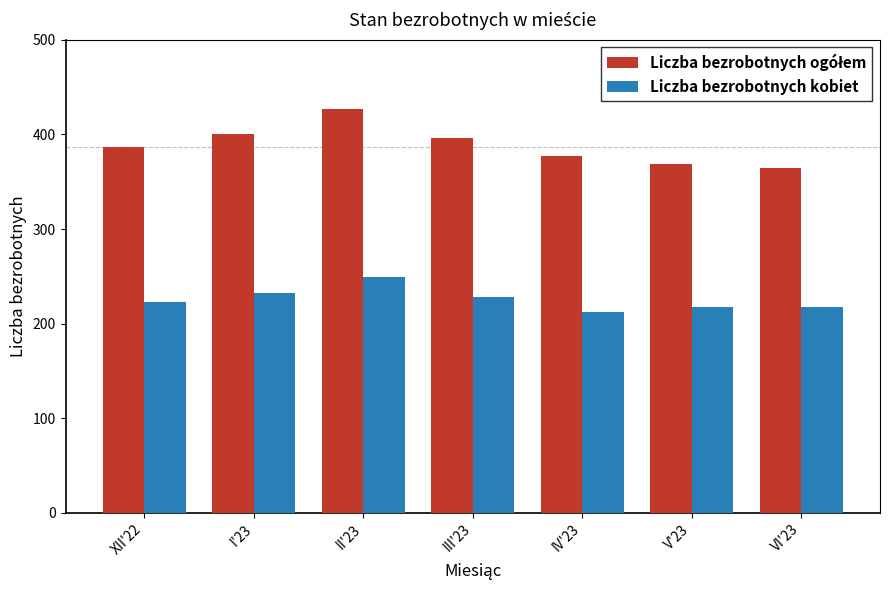

True or false: Liczba bezrobotnych kobiet has a value of 249 at II'23.

True